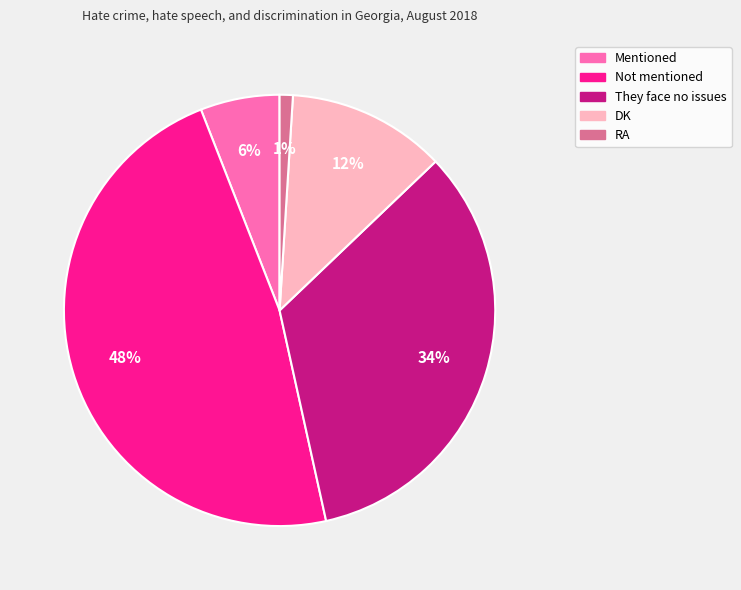

To the nearest percent, what is the difference between the Not mentioned and They face no issues slice percentages?

14%